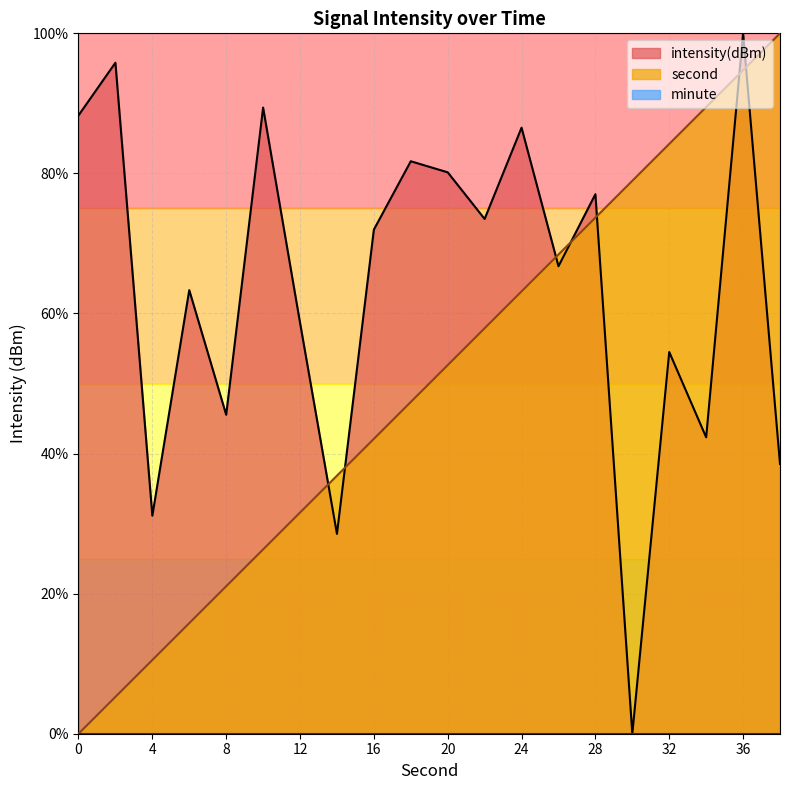

List the series in order of their overall mean, highest first.

intensity, second